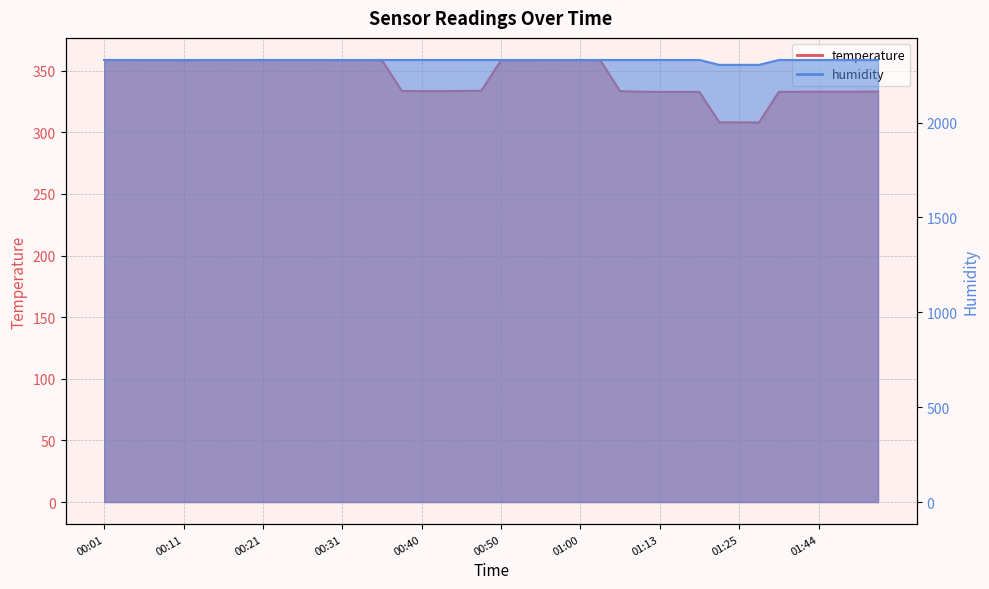

What is the total value across all series at 00:53?

2688.0